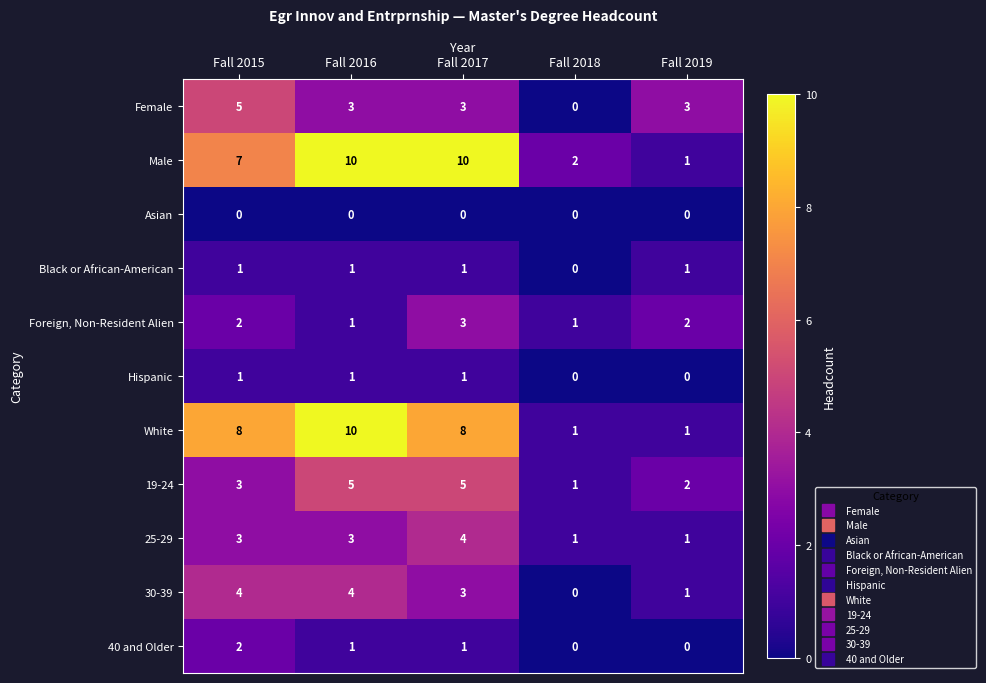

What is the sum of the White values at Fall 2018 and Fall 2016?

11